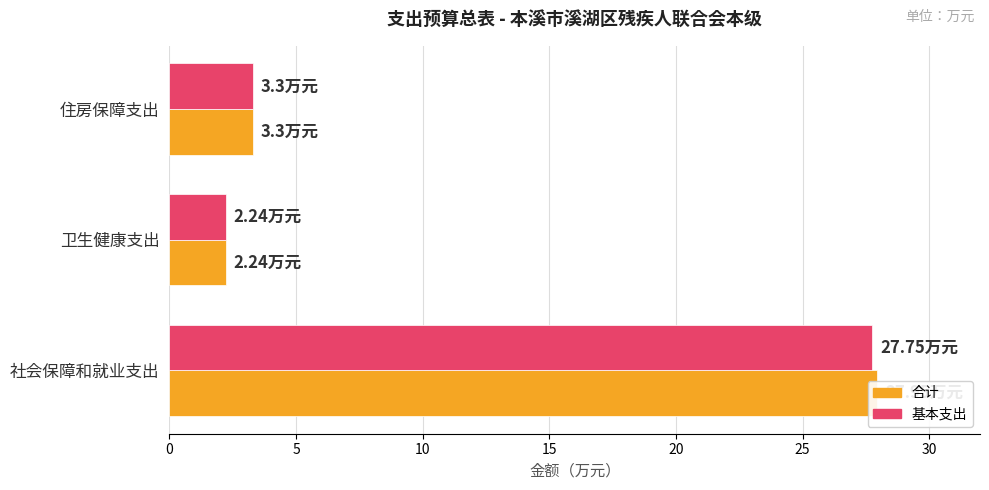

Reading left to right, list all the values displayed in this chart.

合计: 27.9	2.2	3.3
基本支出: 27.8	2.2	3.3